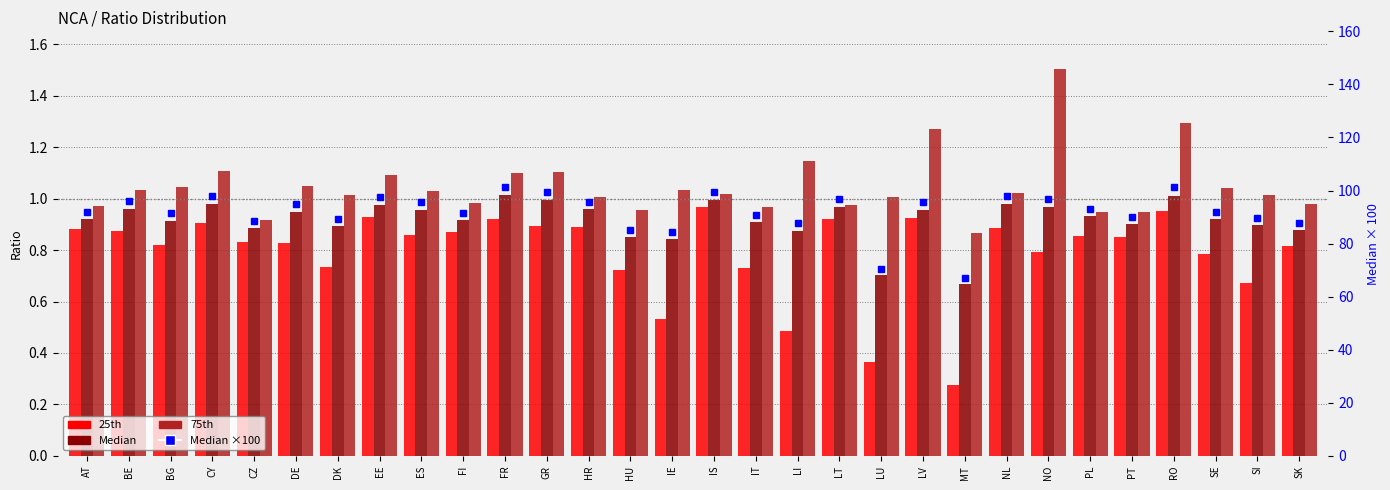

The value of 75th at BG is 1.0. True or false?

True